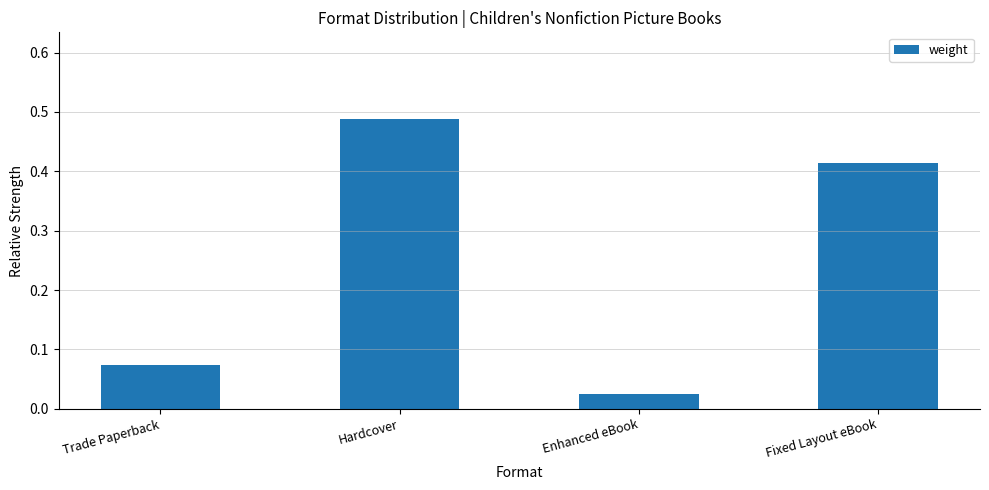

Rank the categories by value from lowest to highest.

Enhanced eBook, Trade Paperback, Fixed Layout eBook, Hardcover